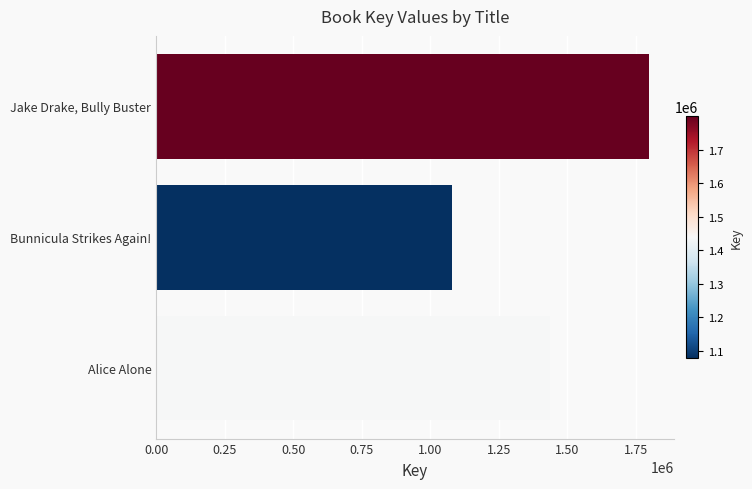

Count the values in the range 1078072 to 1799669.

3